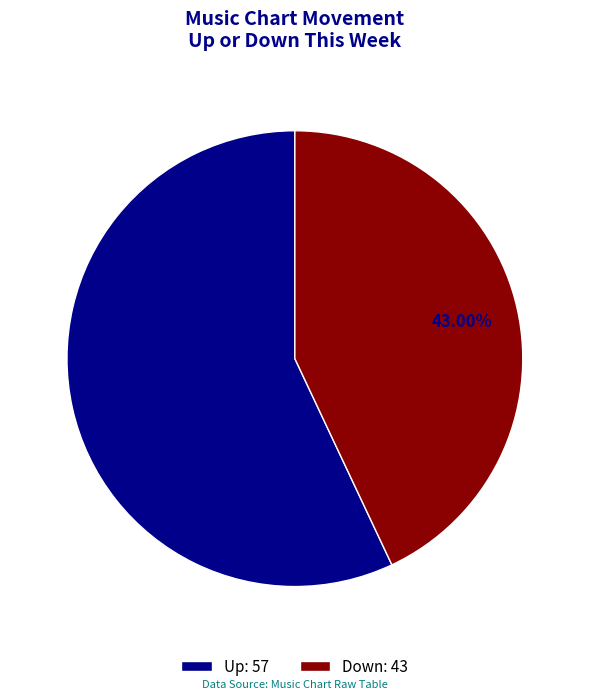

How many slices are in this pie chart?

2